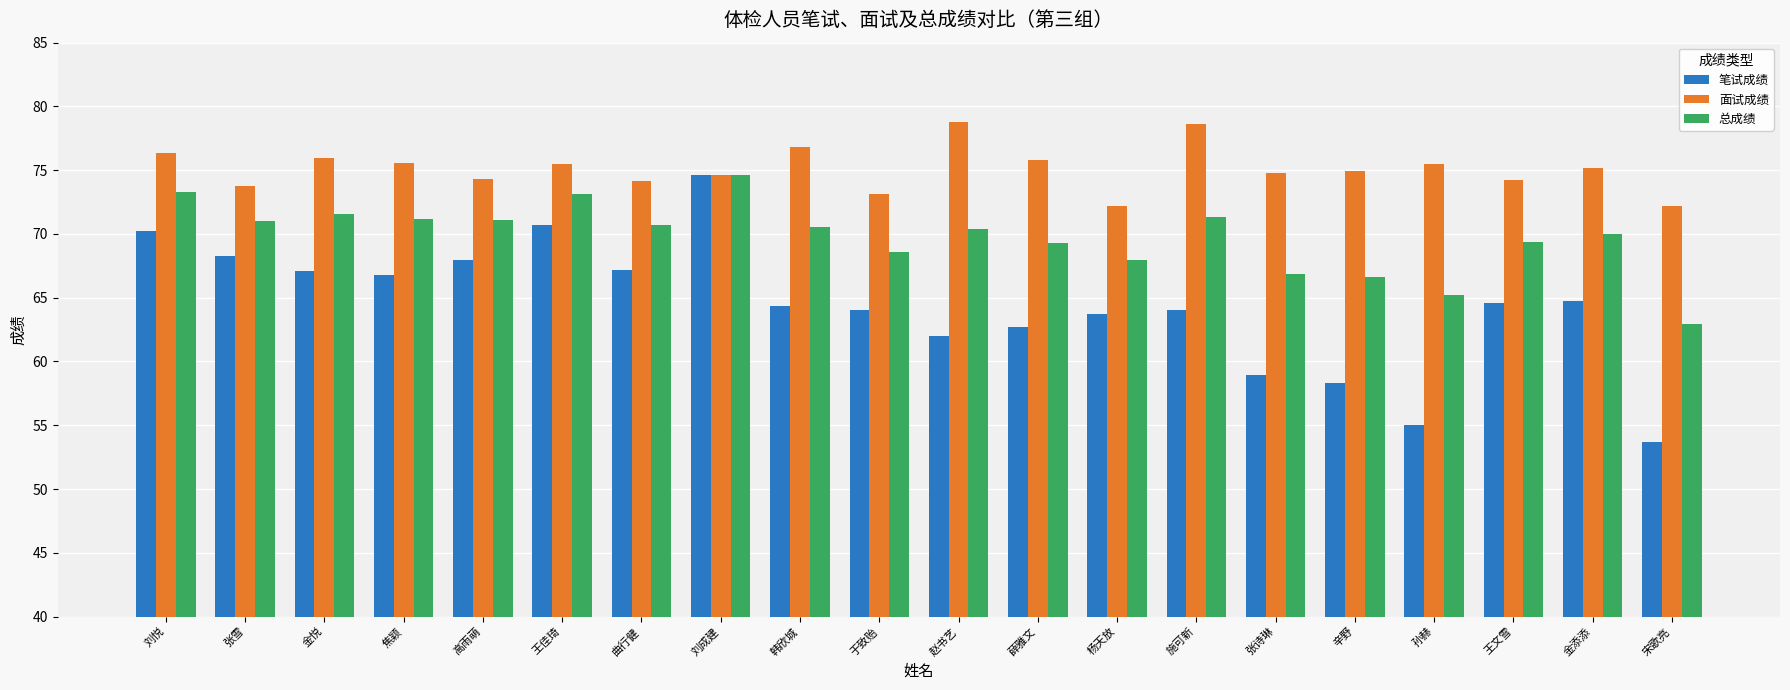

What are all the series names shown in the legend?

笔试成绩, 面试成绩, 总成绩